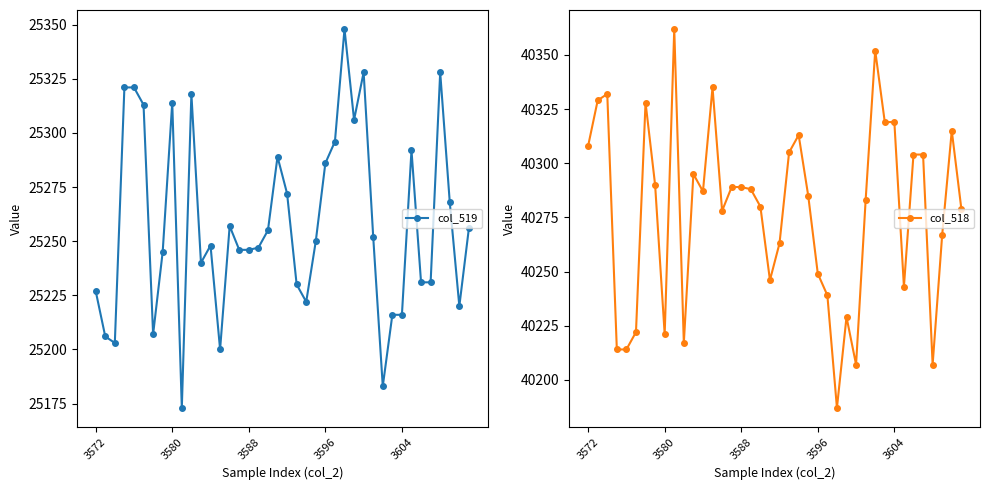

True or false: col_518 and col_519 intersect in this chart.

False